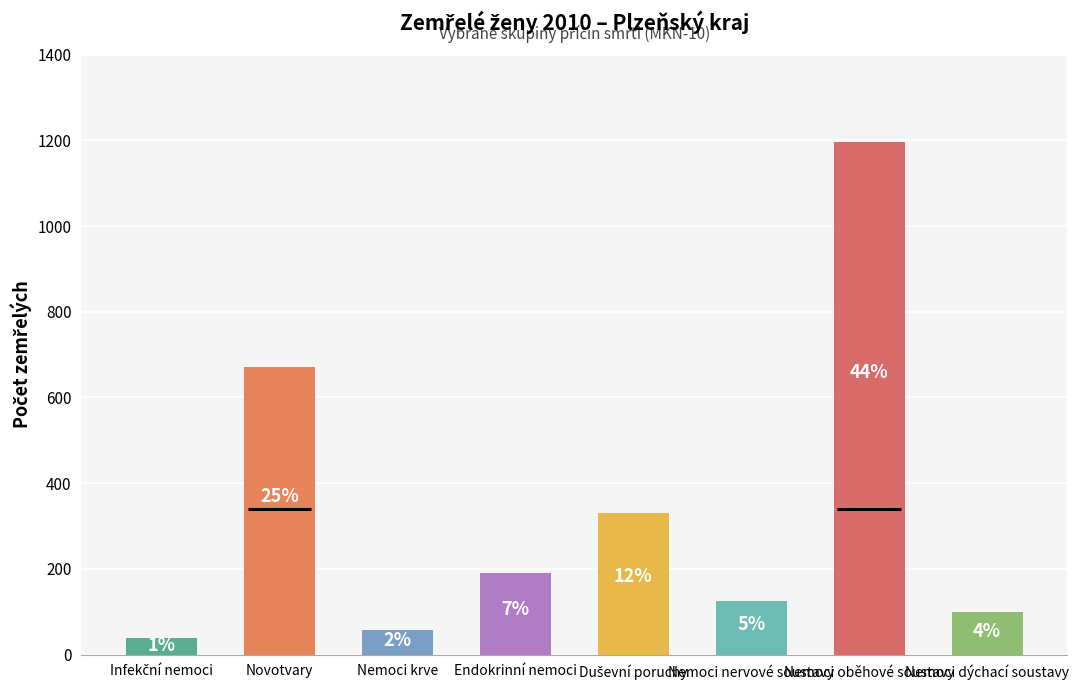

Reading left to right, list all the values displayed in this chart.

39	672	58	191	330	126	1197	99